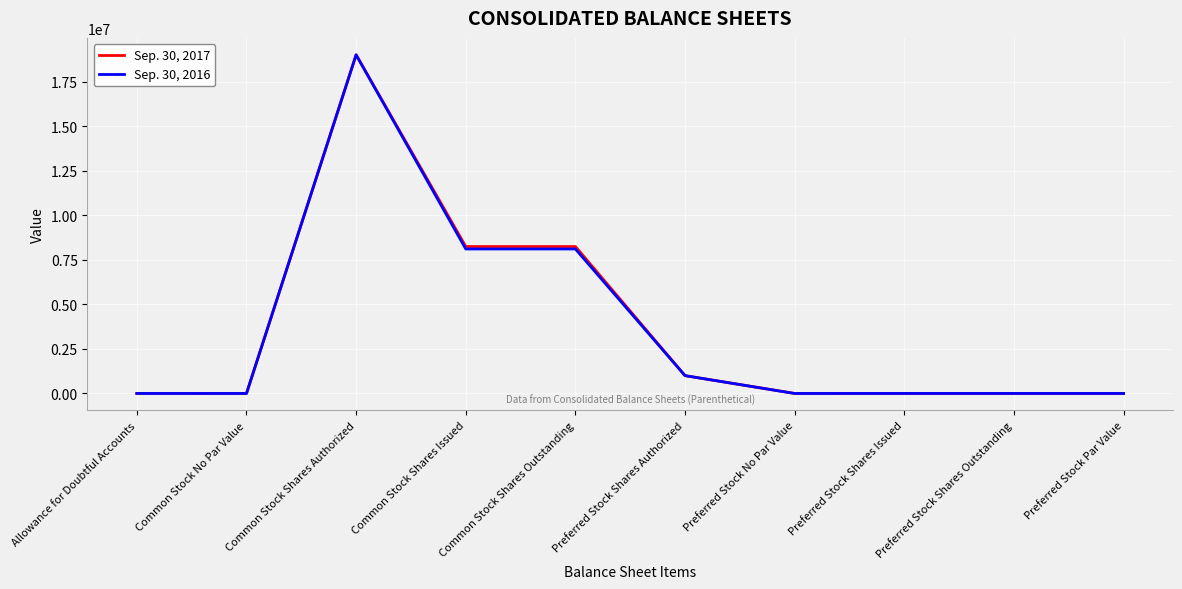

What position from the left is Common Stock Shares Issued?

4